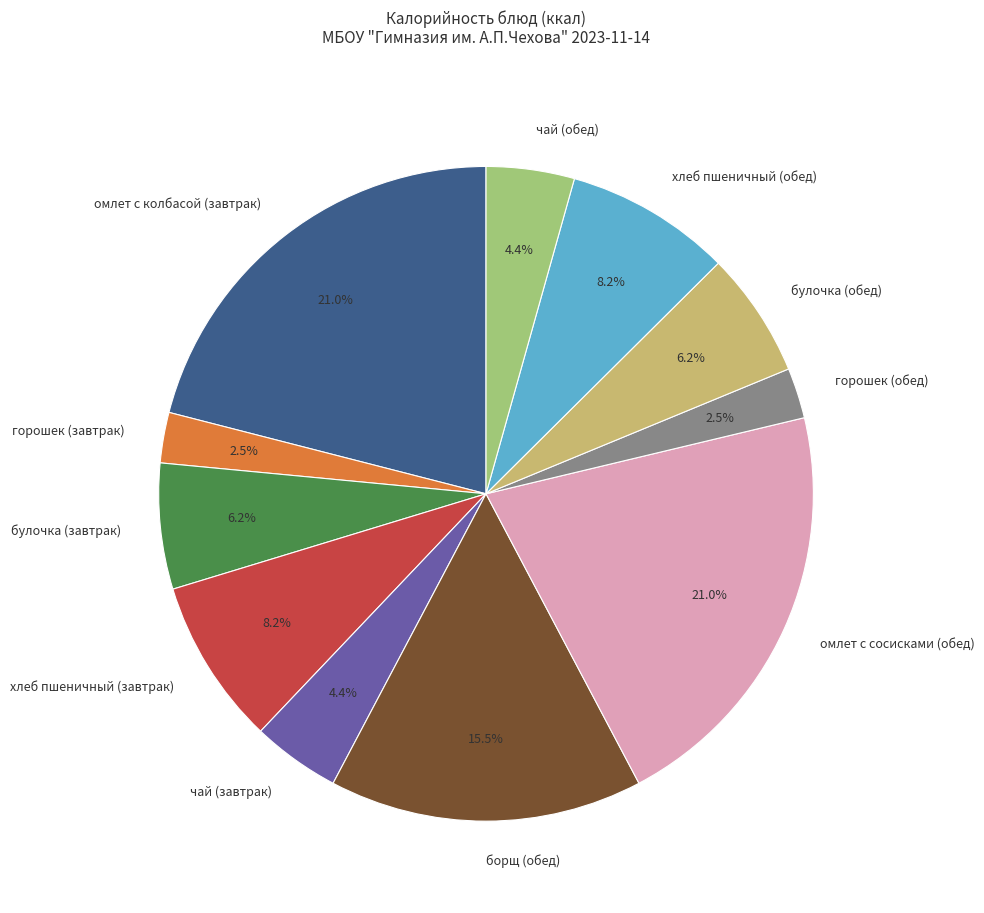

Does булочка (обед) account for over 50% of the chart?

No